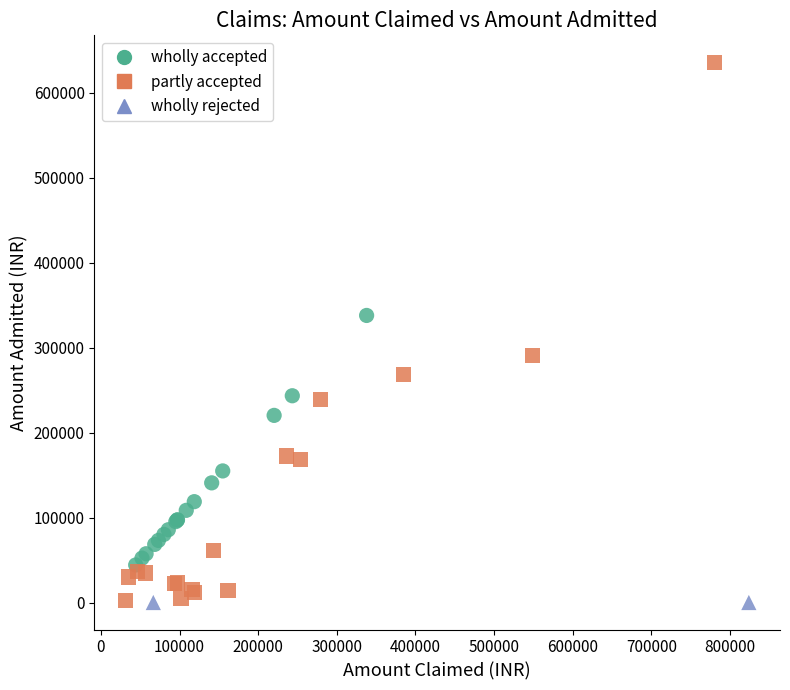

What are all the series names shown in the legend?

wholly accepted, partly accepted, wholly rejected